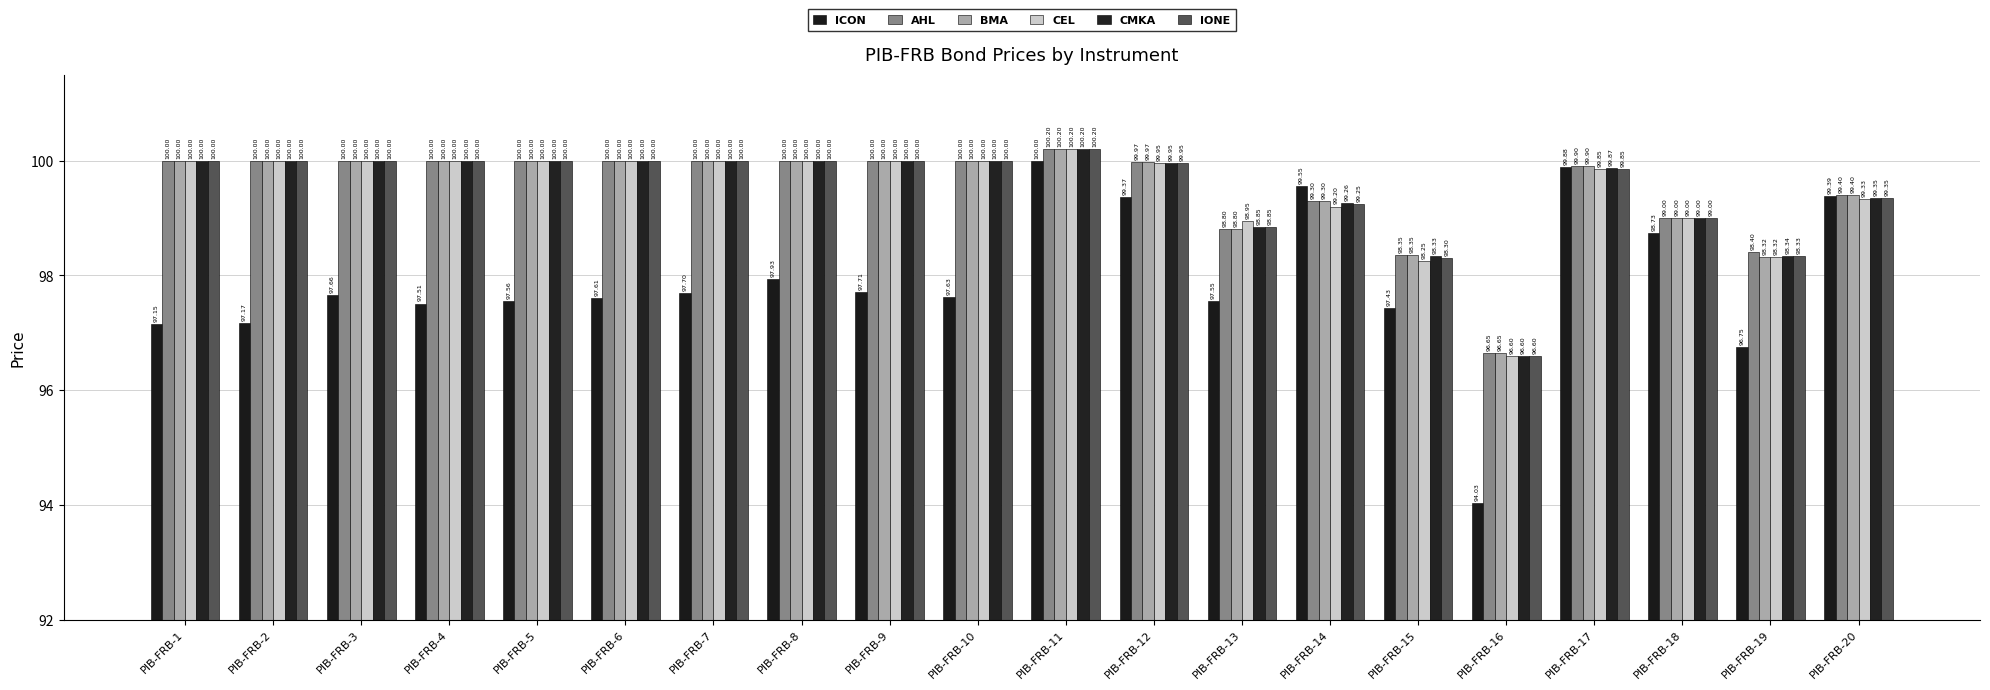

What is the value of the BMA bar at the 5th from the left?

100.0